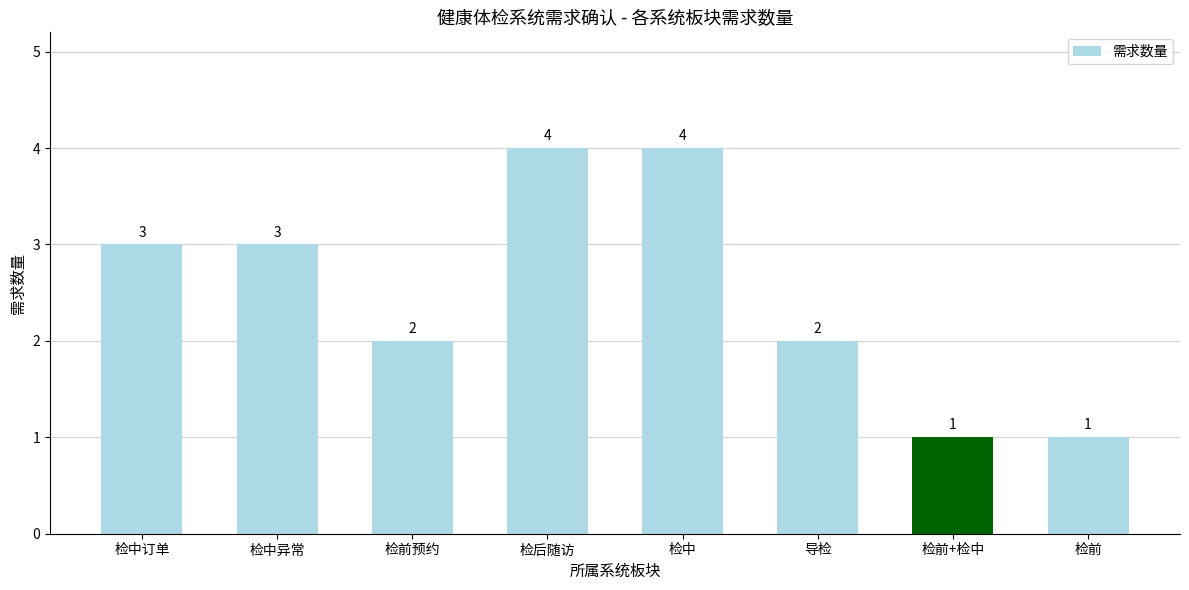

Reading left to right, list all the values displayed in this chart.

检中订单=3	检中异常=3	检前预约=2	检后随访=4	检中=4	导检=2	检前+检中=1	检前=1